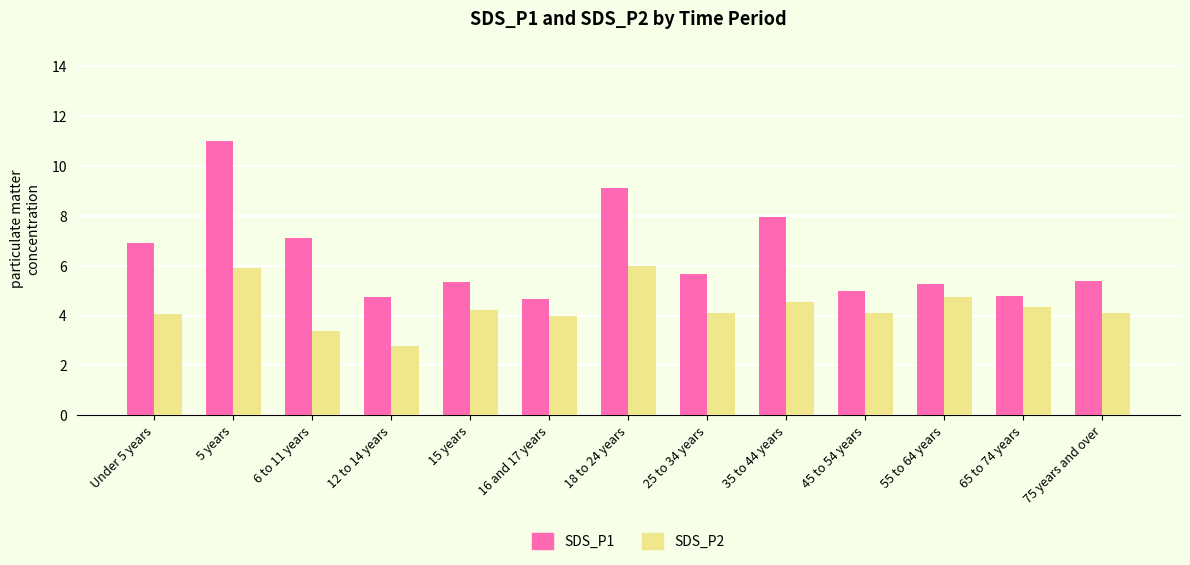

How many groups of bars are there?

13